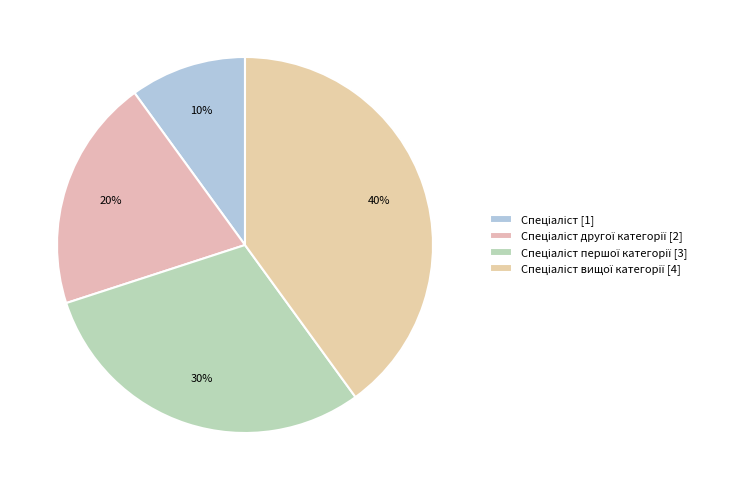

Which slice is the smallest?

Спеціаліст